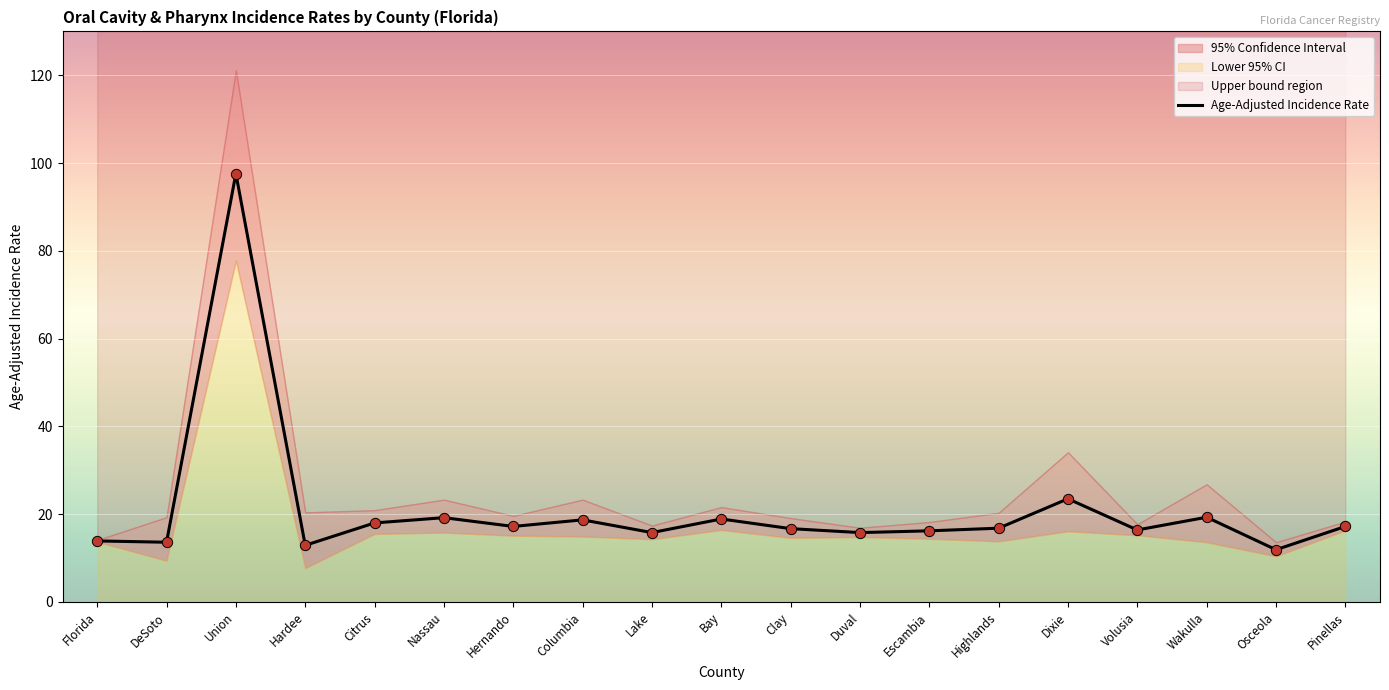

Between Columbia and Volusia, which is larger?

Columbia